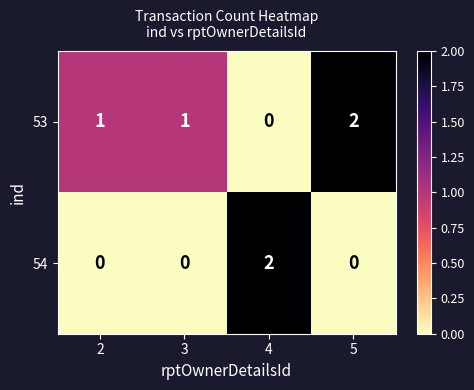

At 4, list the series in order from smallest to largest.

53, 54